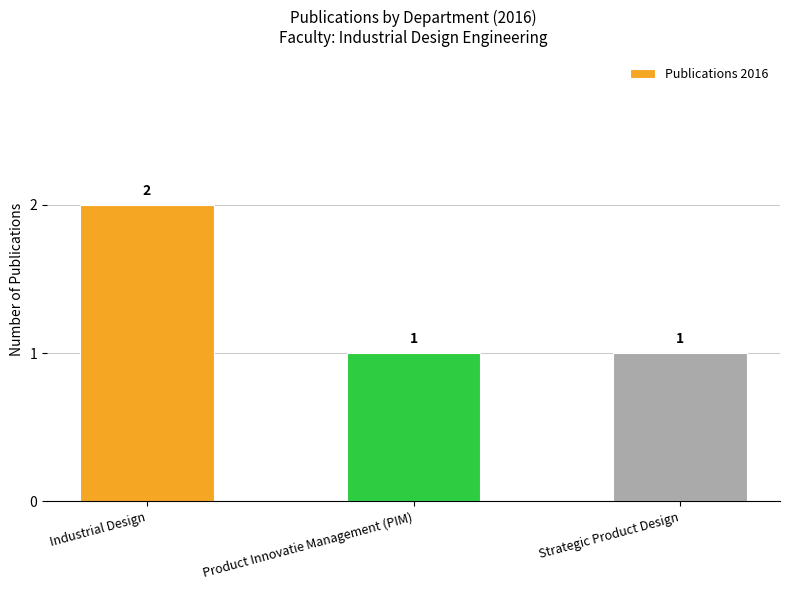

How many series are shown in this chart?

1